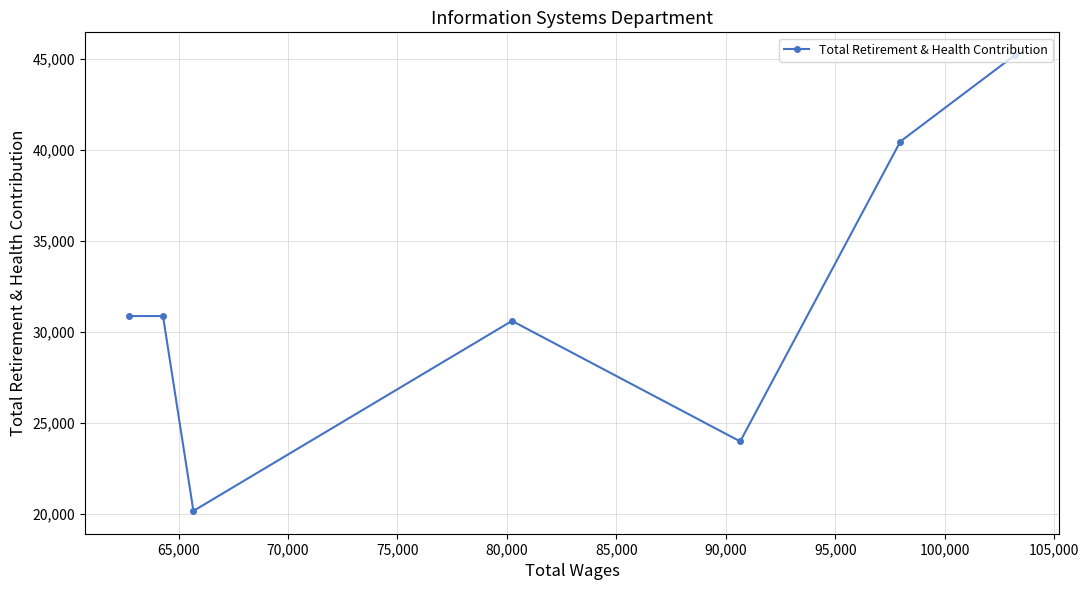

What is the smallest value displayed?

20181